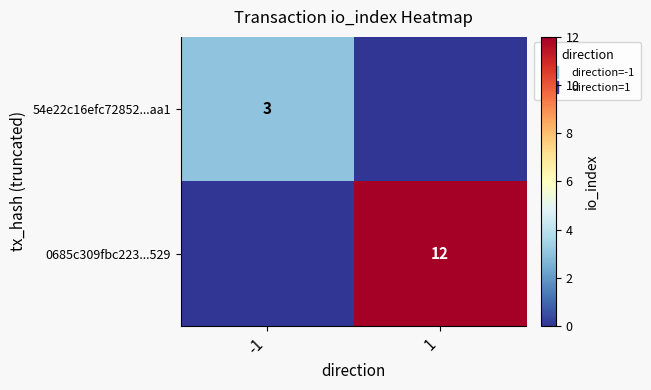

Which category has the lowest value in the 54e22c16efc72852...aa1 series?

1